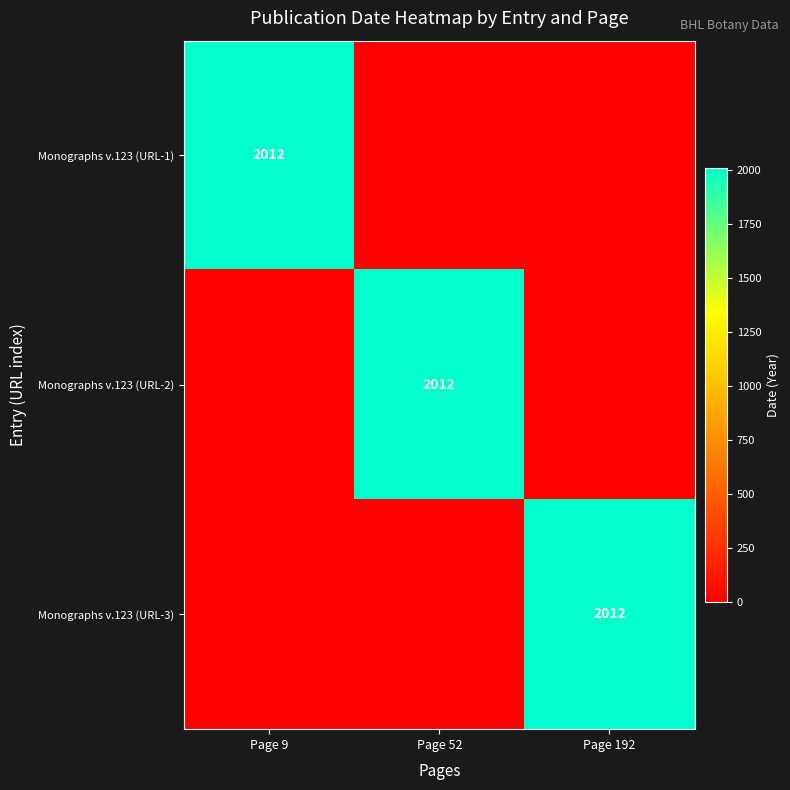

The value of Monographs v.123 (URL-2) at Page 52 is 2012. True or false?

True